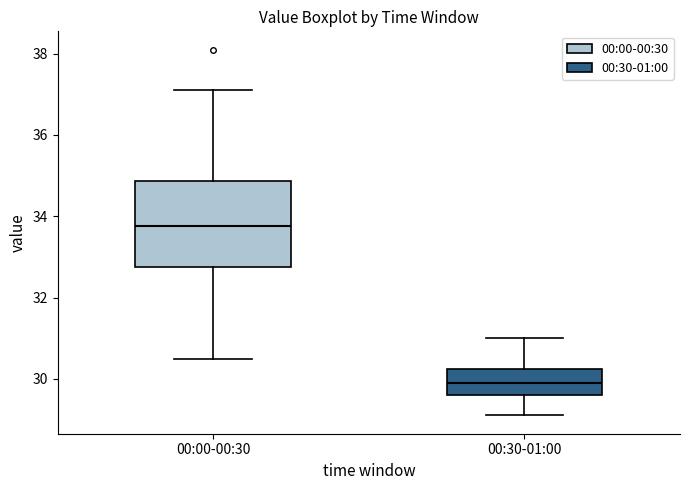

Which box's median line is the highest?

00:00-00:30